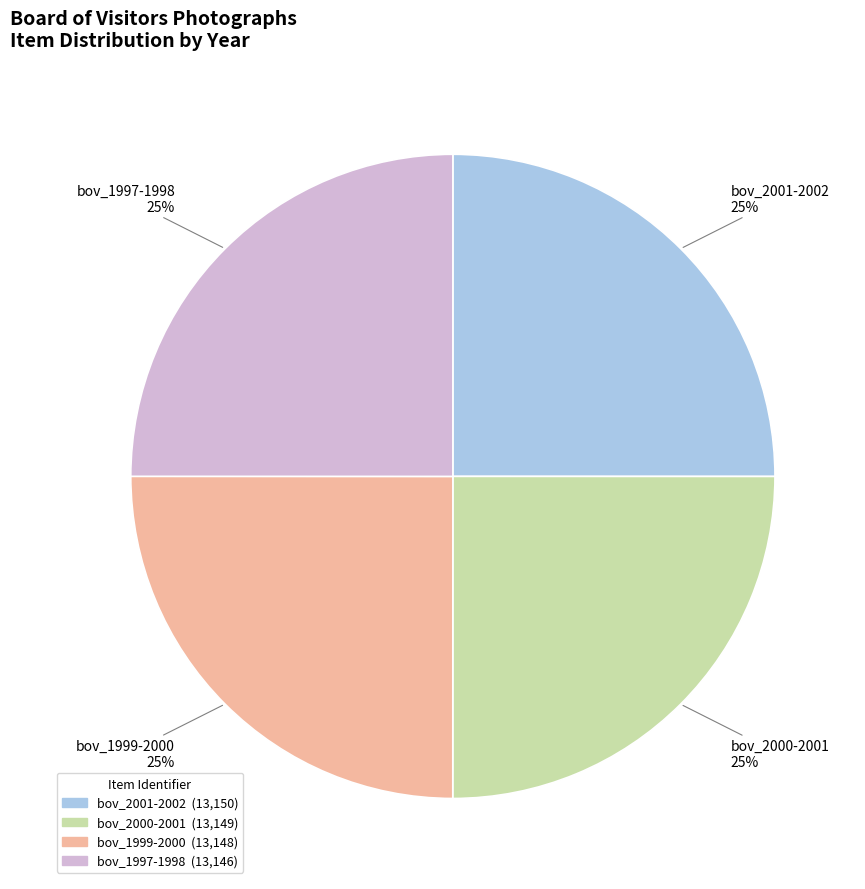

To the nearest percent, what is the average slice percentage?

25%